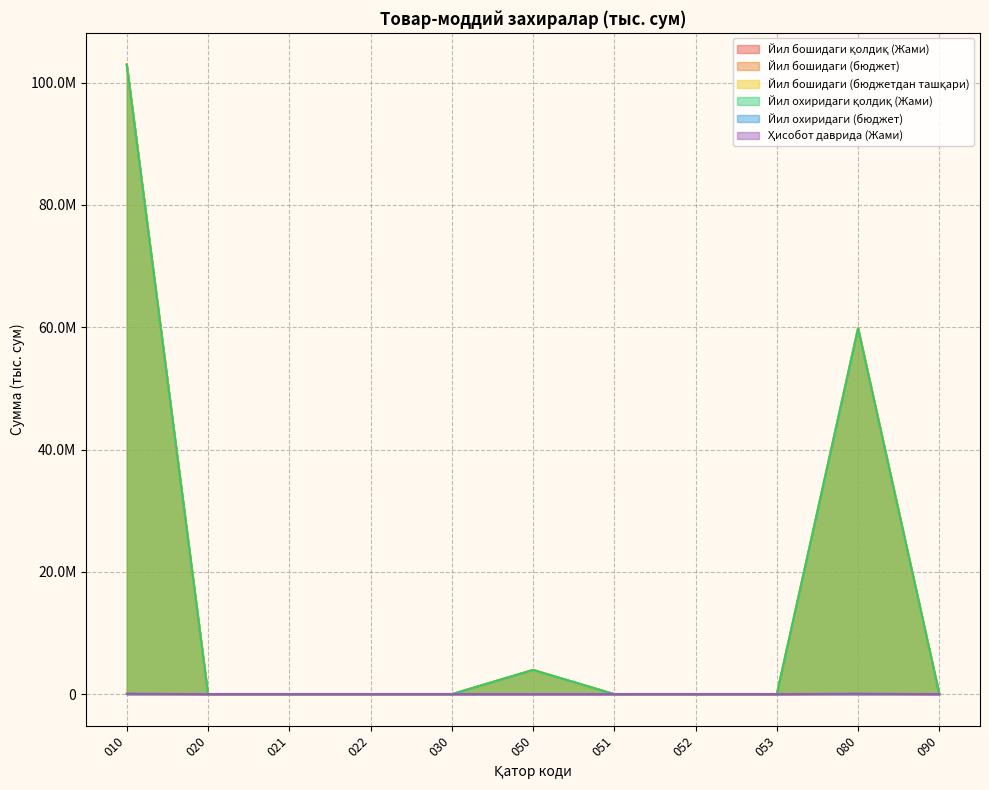

Is it true that Ҳисобот даврида (Жами) equals -27232.8 at 022?

False